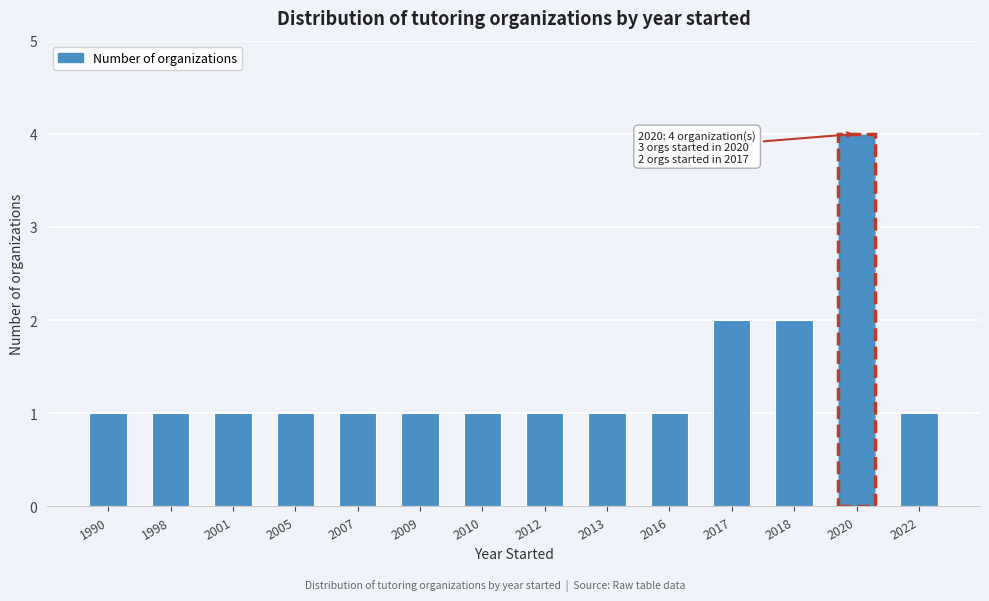

Reading right to left, extract all data points from this chart.

2022=1	2020=4	2018=2	2017=2	2016=1	2013=1	2012=1	2010=1	2009=1	2007=1	2005=1	2001=1	1998=1	1990=1